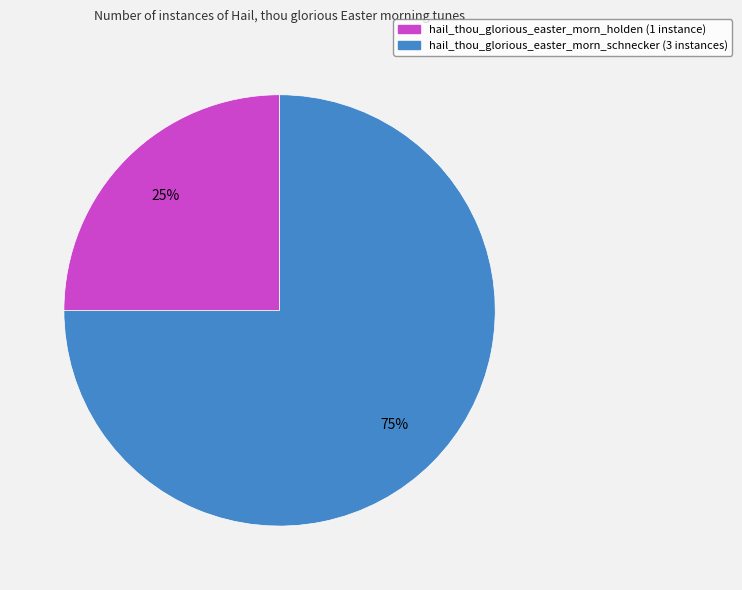

True or false: hail_thou_glorious_easter_morn_schnecker accounts for 75% of the total.

True